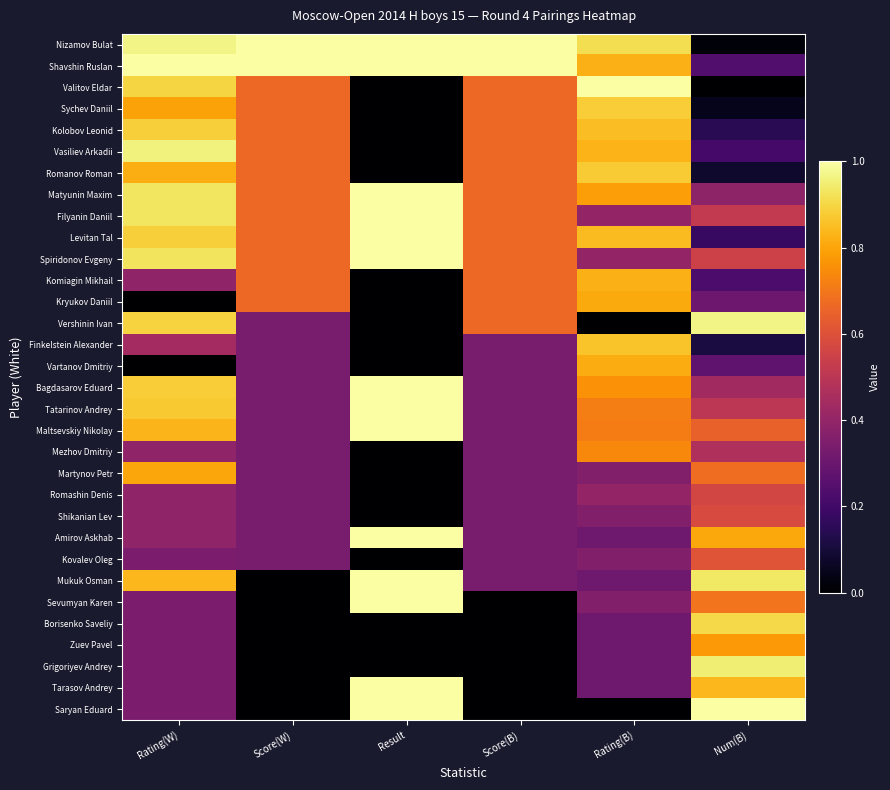

Reading left to right, transcribe all the data shown in this chart.

Nizamov Bulat: Rating(W)=1.0	Score(W)=1.0	Result=1.0	Score(B)=1.0	Rating(B)=0.9	Num(B)=0.0
Shavshin Ruslan: Rating(W)=1.0	Score(W)=1.0	Result=1.0	Score(B)=1.0	Rating(B)=0.8	Num(B)=0.2
Valitov Eldar: Rating(W)=0.9	Score(W)=0.7	Result=0.0	Score(B)=0.7	Rating(B)=1.0	Num(B)=0.0
Sychev Daniil: Rating(W)=0.8	Score(W)=0.7	Result=0.0	Score(B)=0.7	Rating(B)=0.9	Num(B)=0.0
Kolobov Leonid: Rating(W)=0.9	Score(W)=0.7	Result=0.0	Score(B)=0.7	Rating(B)=0.9	Num(B)=0.1
Vasiliev Arkadii: Rating(W)=1.0	Score(W)=0.7	Result=0.0	Score(B)=0.7	Rating(B)=0.8	Num(B)=0.2
Romanov Roman: Rating(W)=0.8	Score(W)=0.7	Result=0.0	Score(B)=0.7	Rating(B)=0.9	Num(B)=0.1
Matyunin Maxim: Rating(W)=0.9	Score(W)=0.7	Result=1.0	Score(B)=0.7	Rating(B)=0.8	Num(B)=0.4
Filyanin Daniil: Rating(W)=0.9	Score(W)=0.7	Result=1.0	Score(B)=0.7	Rating(B)=0.4	Num(B)=0.5
Levitan Tal: Rating(W)=0.9	Score(W)=0.7	Result=1.0	Score(B)=0.7	Rating(B)=0.8	Num(B)=0.2
Spiridonov Evgeny: Rating(W)=0.9	Score(W)=0.7	Result=1.0	Score(B)=0.7	Rating(B)=0.4	Num(B)=0.5
Komiagin Mikhail: Rating(W)=0.4	Score(W)=0.7	Result=0.0	Score(B)=0.7	Rating(B)=0.8	Num(B)=0.2
Kryukov Daniil: Rating(W)=0.0	Score(W)=0.7	Result=0.0	Score(B)=0.7	Rating(B)=0.8	Num(B)=0.3
Vershinin Ivan: Rating(W)=0.9	Score(W)=0.3	Result=0.0	Score(B)=0.7	Rating(B)=0.0	Num(B)=1.0
Finkelstein Alexander: Rating(W)=0.4	Score(W)=0.3	Result=0.0	Score(B)=0.3	Rating(B)=0.9	Num(B)=0.1
Vartanov Dmitriy: Rating(W)=0.0	Score(W)=0.3	Result=0.0	Score(B)=0.3	Rating(B)=0.8	Num(B)=0.3
Bagdasarov Eduard: Rating(W)=0.9	Score(W)=0.3	Result=1.0	Score(B)=0.3	Rating(B)=0.8	Num(B)=0.4
Tatarinov Andrey: Rating(W)=0.9	Score(W)=0.3	Result=1.0	Score(B)=0.3	Rating(B)=0.7	Num(B)=0.5
Maltsevskiy Nikolay: Rating(W)=0.8	Score(W)=0.3	Result=1.0	Score(B)=0.3	Rating(B)=0.7	Num(B)=0.6
Mezhov Dmitriy: Rating(W)=0.4	Score(W)=0.3	Result=0.0	Score(B)=0.3	Rating(B)=0.7	Num(B)=0.5
Martynov Petr: Rating(W)=0.8	Score(W)=0.3	Result=0.0	Score(B)=0.3	Rating(B)=0.4	Num(B)=0.7
Romashin Denis: Rating(W)=0.4	Score(W)=0.3	Result=0.0	Score(B)=0.3	Rating(B)=0.4	Num(B)=0.6
Shikanian Lev: Rating(W)=0.4	Score(W)=0.3	Result=0.0	Score(B)=0.3	Rating(B)=0.4	Num(B)=0.6
Amirov Askhab: Rating(W)=0.4	Score(W)=0.3	Result=1.0	Score(B)=0.3	Rating(B)=0.3	Num(B)=0.8
Kovalev Oleg: Rating(W)=0.3	Score(W)=0.3	Result=0.0	Score(B)=0.3	Rating(B)=0.4	Num(B)=0.6
Mukuk Osman: Rating(W)=0.8	Score(W)=0.0	Result=1.0	Score(B)=0.3	Rating(B)=0.3	Num(B)=0.9
Sevumyan Karen: Rating(W)=0.3	Score(W)=0.0	Result=1.0	Score(B)=0.0	Rating(B)=0.4	Num(B)=0.7
Borisenko Saveliy: Rating(W)=0.3	Score(W)=0.0	Result=0.0	Score(B)=0.0	Rating(B)=0.3	Num(B)=0.9
Zuev Pavel: Rating(W)=0.3	Score(W)=0.0	Result=0.0	Score(B)=0.0	Rating(B)=0.3	Num(B)=0.8
Grigoriyev Andrey: Rating(W)=0.3	Score(W)=0.0	Result=0.0	Score(B)=0.0	Rating(B)=0.3	Num(B)=1.0
Tarasov Andrey: Rating(W)=0.3	Score(W)=0.0	Result=1.0	Score(B)=0.0	Rating(B)=0.3	Num(B)=0.8
Saryan Eduard: Rating(W)=0.3	Score(W)=0.0	Result=1.0	Score(B)=0.0	Rating(B)=0.0	Num(B)=1.0